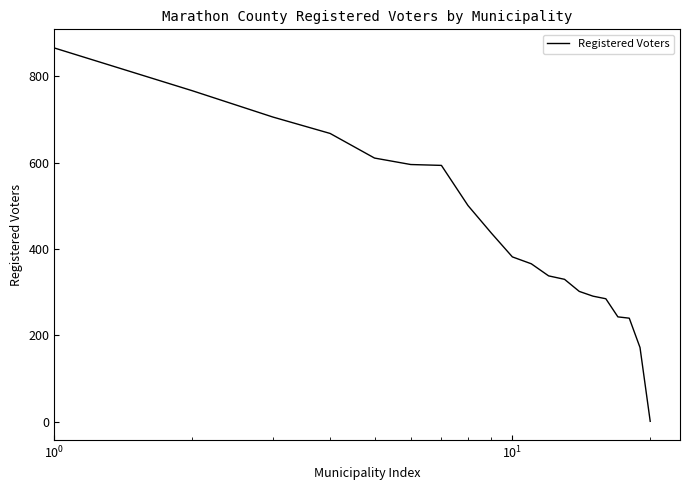

What is the maximum value shown in the chart?

866